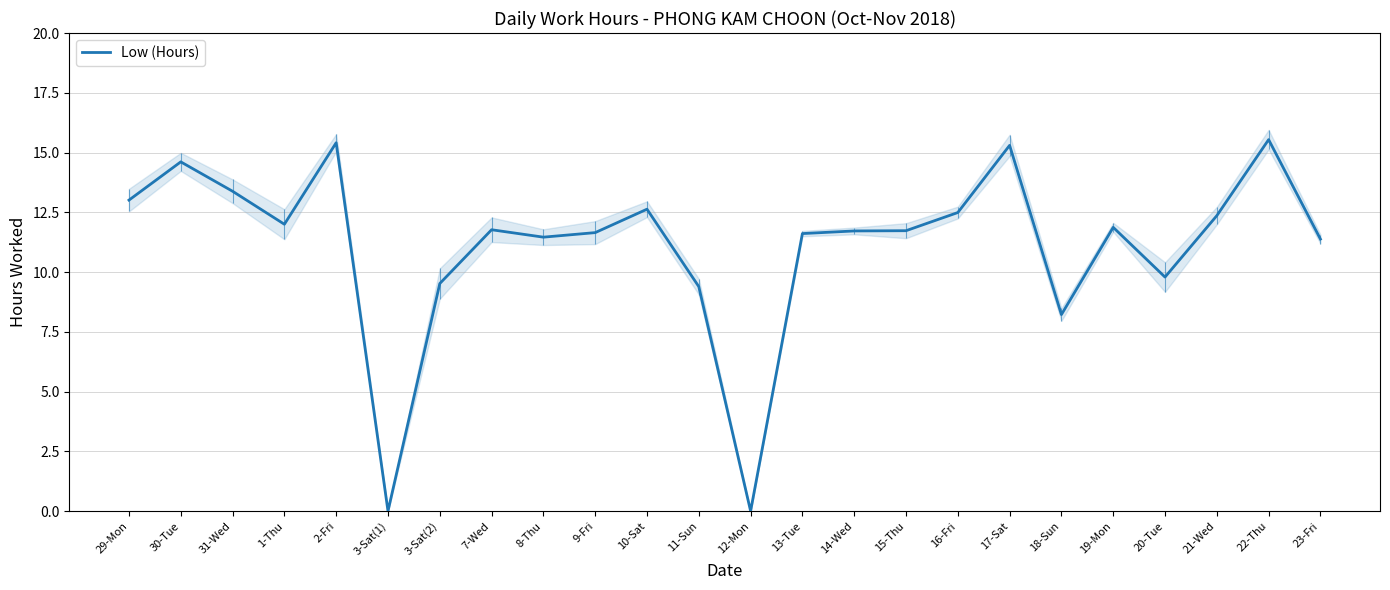

Between 30-Tue and 13-Tue, which is larger?

30-Tue